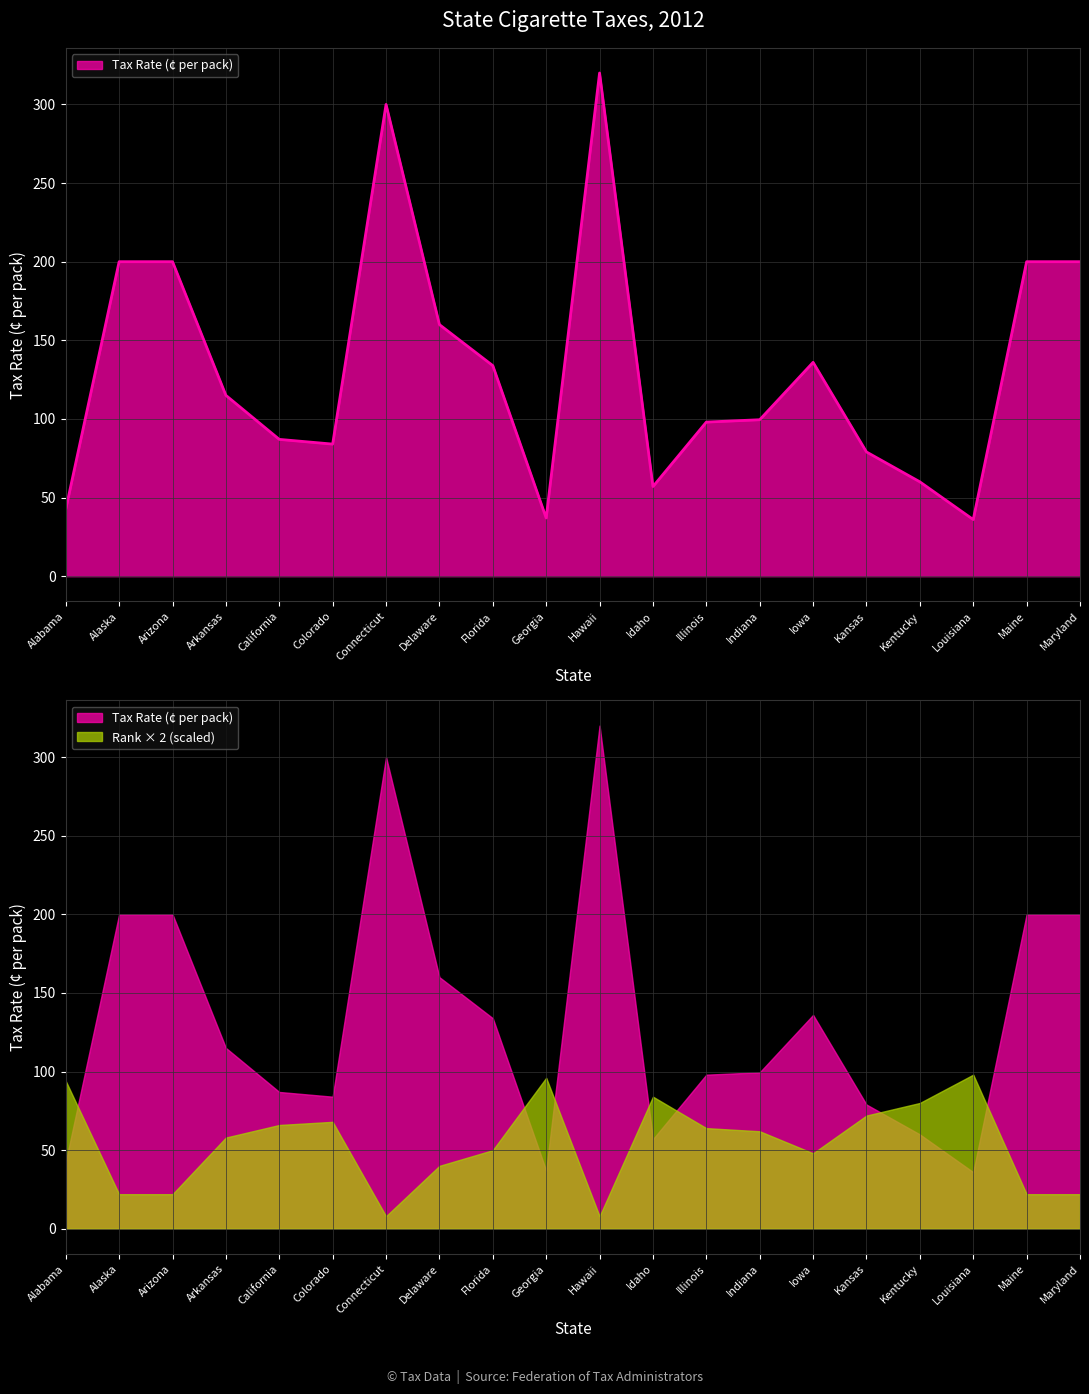

What is the difference between the maximum and second lowest values?

283.0